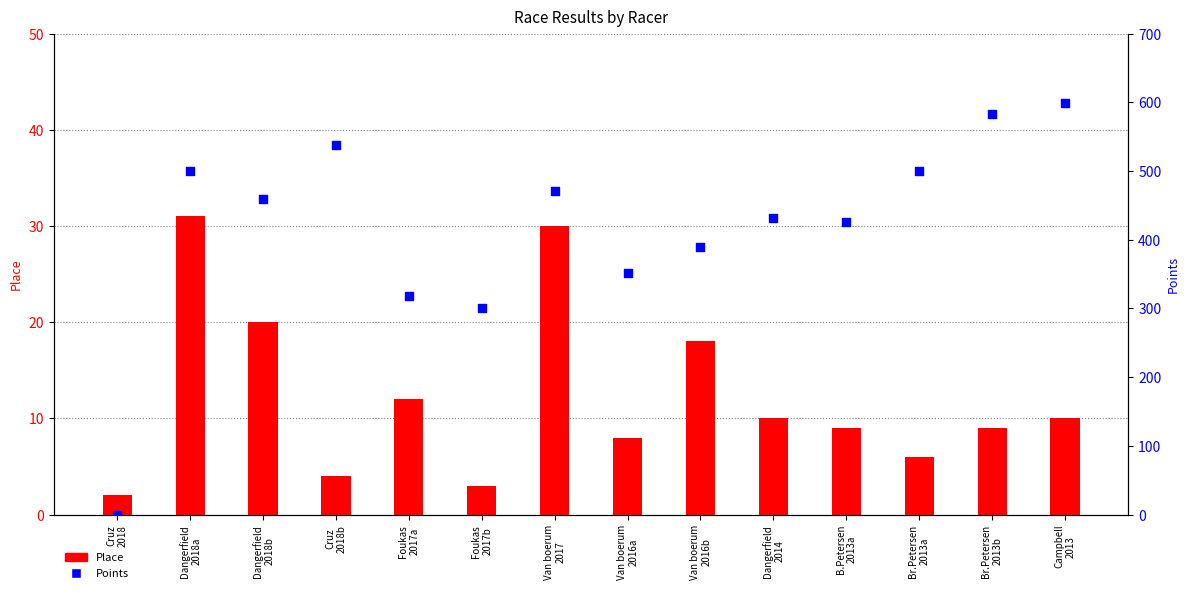

What are all the series names shown in the legend?

Place, Points